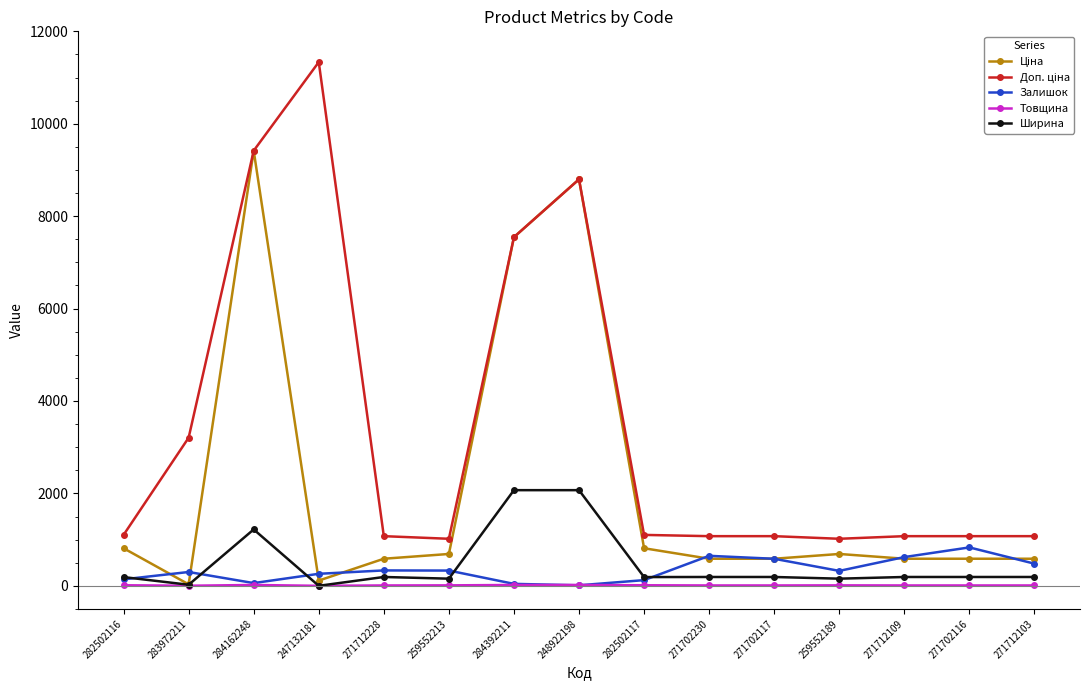

At how many categories does at least one series exceed 6037?

4